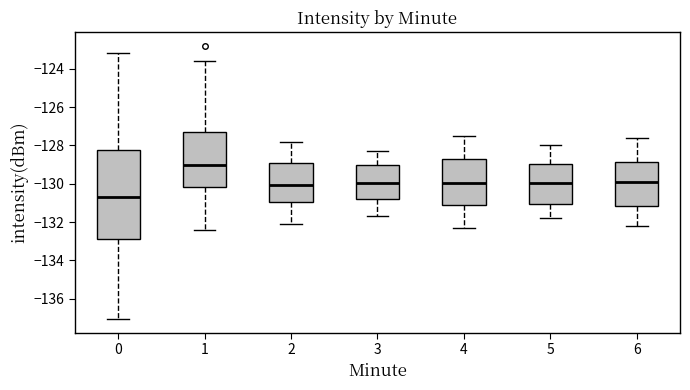

Which box's median line is the lowest?

0